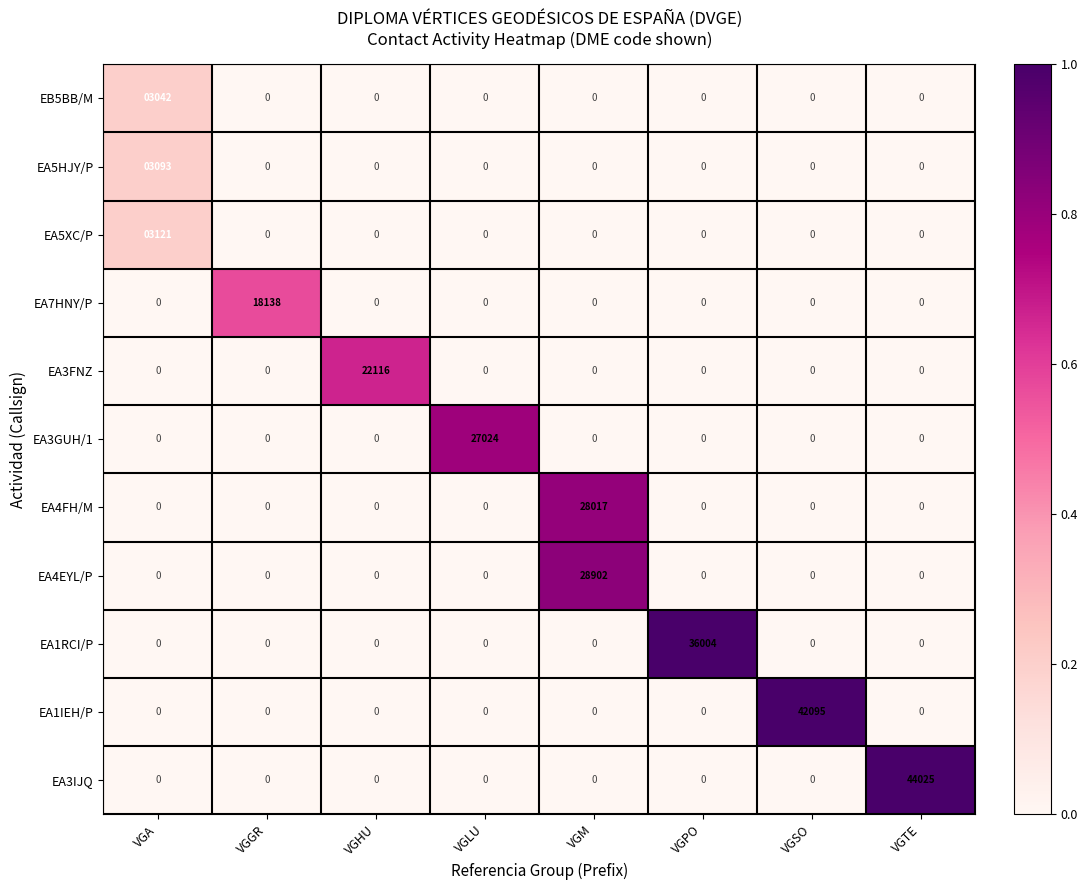

Which category has the highest value across all series?

VGTE